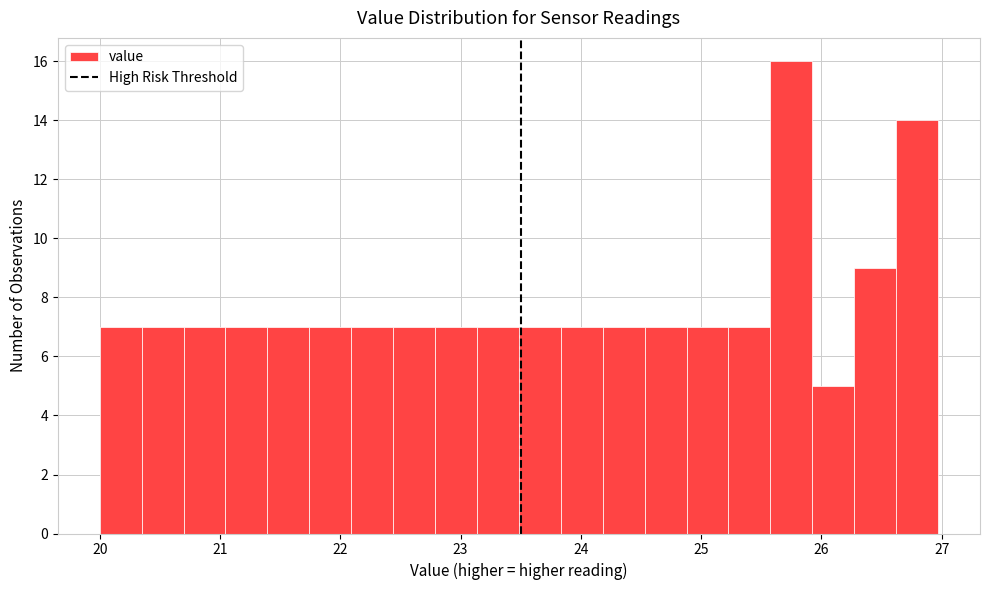

Read against the x-axis, roughly where is the centre of the tallest bar?

25.8